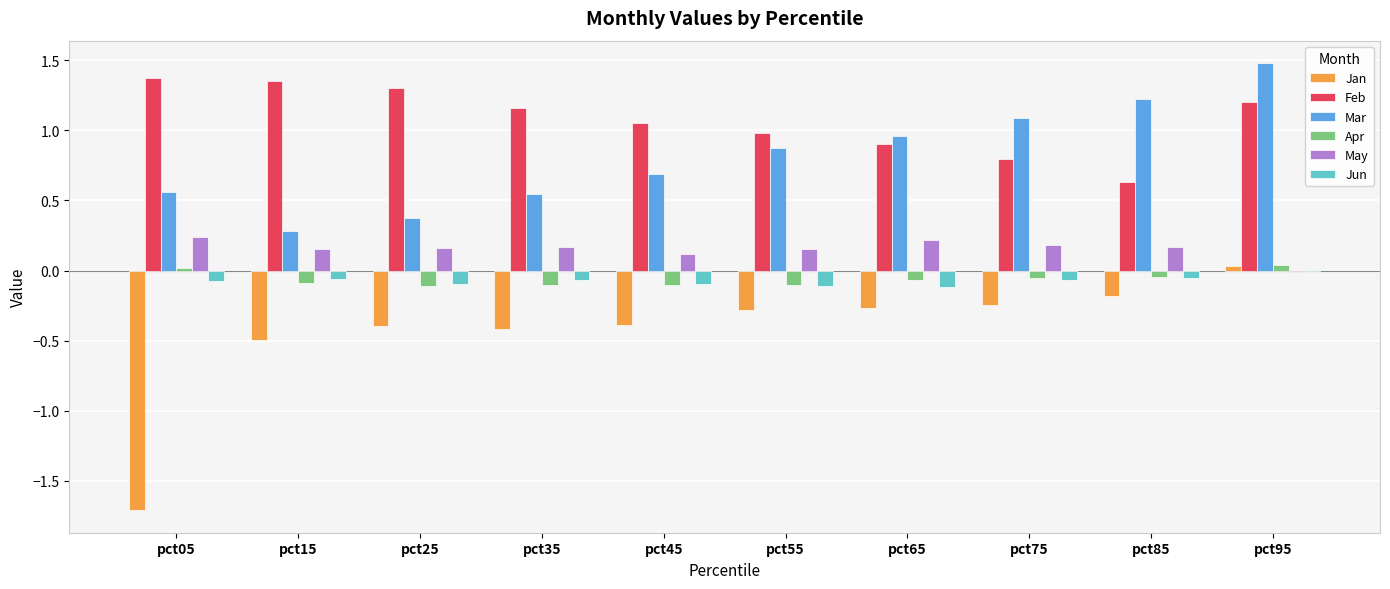

Which series changed the most between pct85 and pct95?

Feb